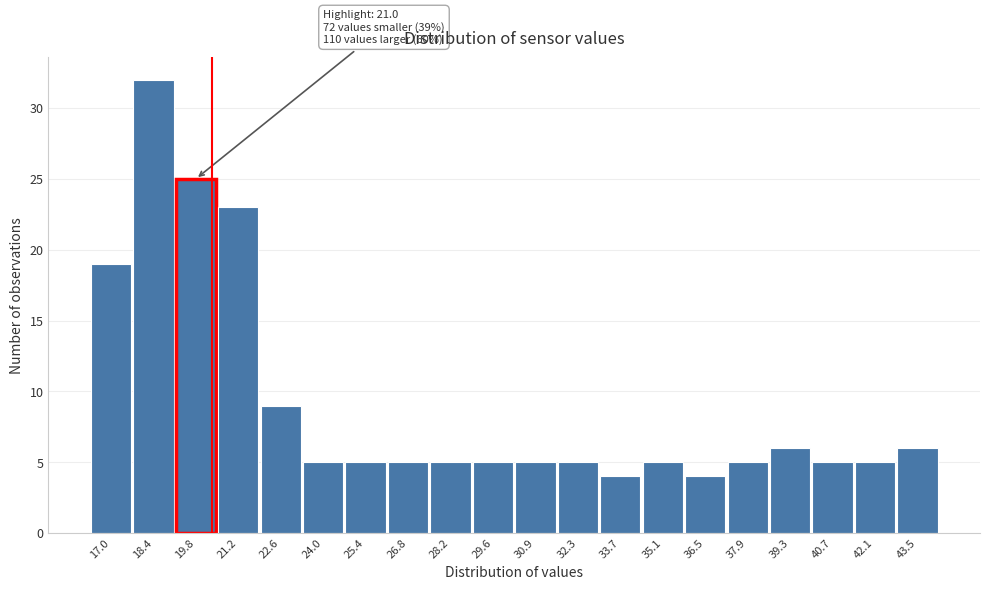

Reading right to left, transcribe all the data shown in this chart.

6	5	5	6	5	4	5	4	5	5	5	5	5	5	5	9	23	25	32	19